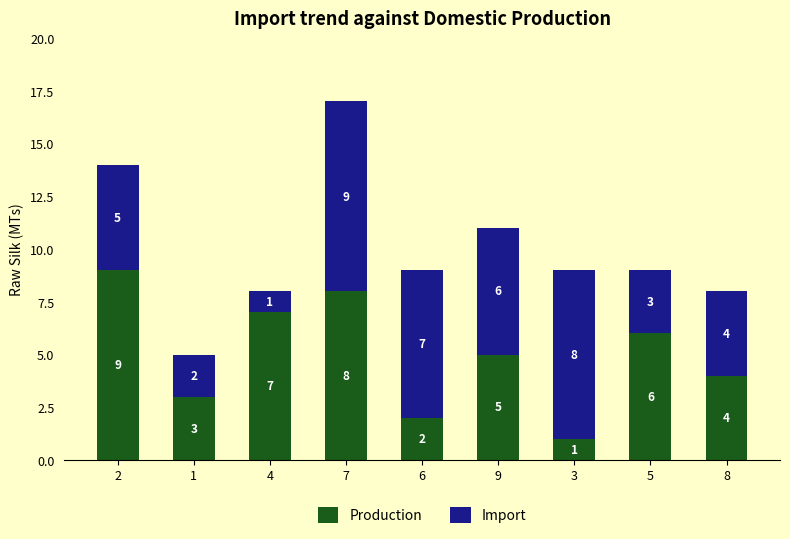

At which label does Production reach its minimum?

3